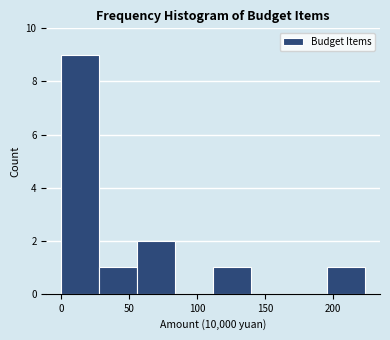

Over which range of the x-axis is the bar tallest?

0 to 30